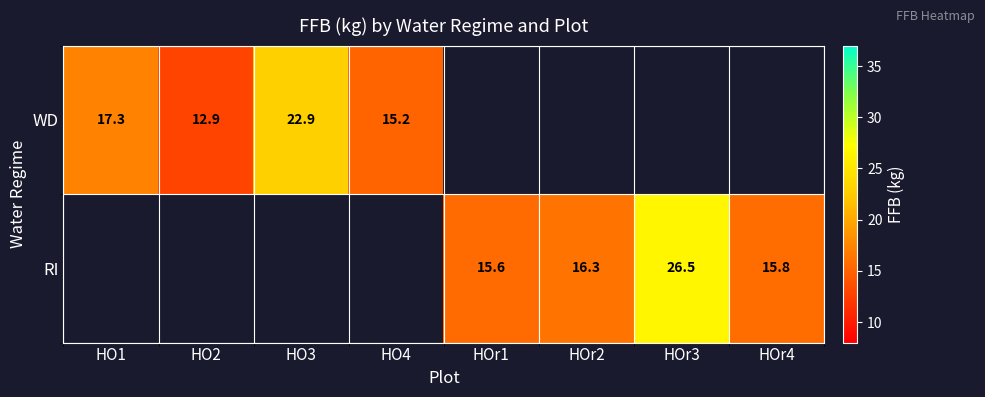

How many series are shown in this chart?

2